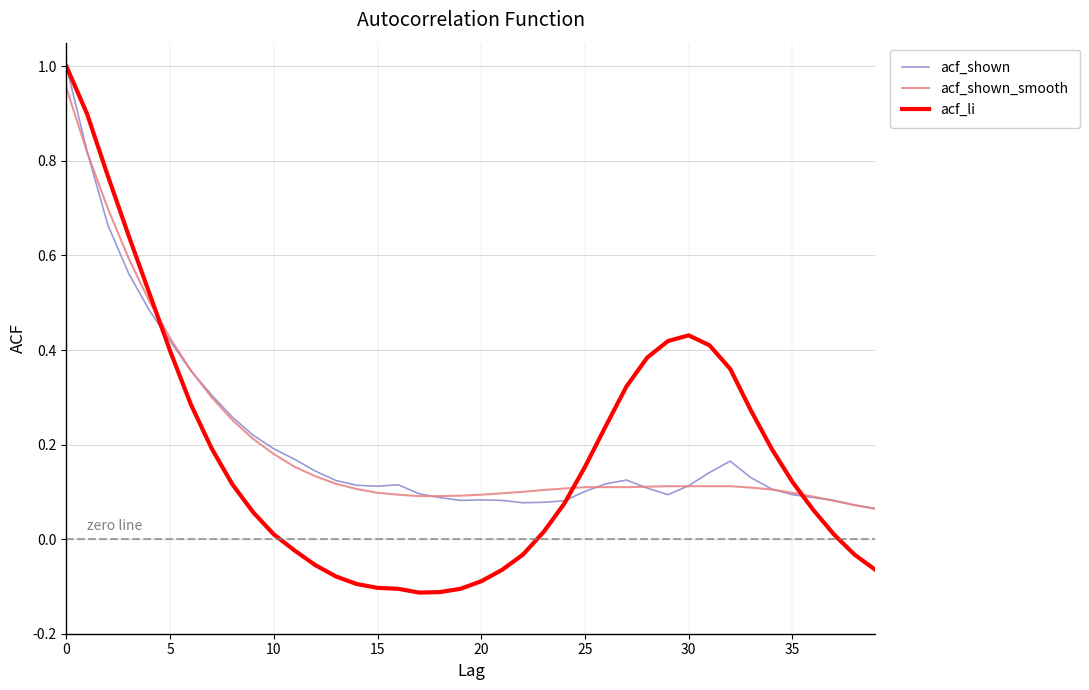

Which series has the widest spread of values?

acf_li